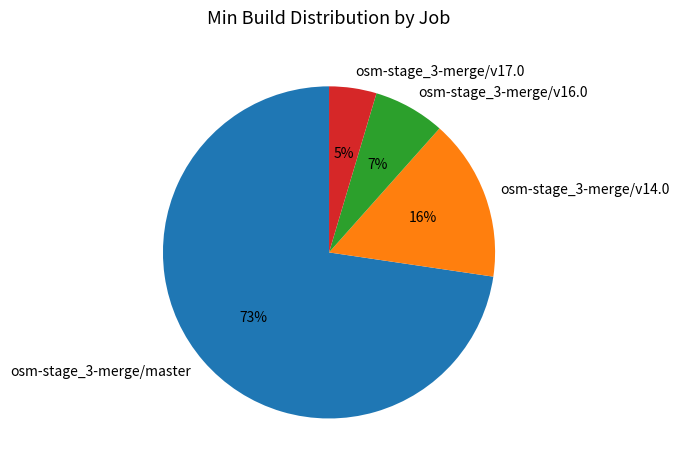

True or false: osm-stage_3-merge/v17.0 accounts for 5% of the total.

True